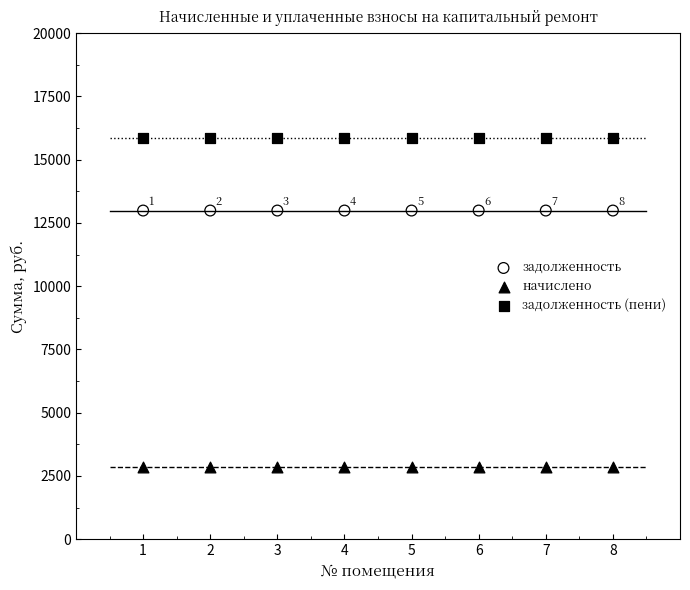

Which series contains the highest Y value?

задолженность (пени)